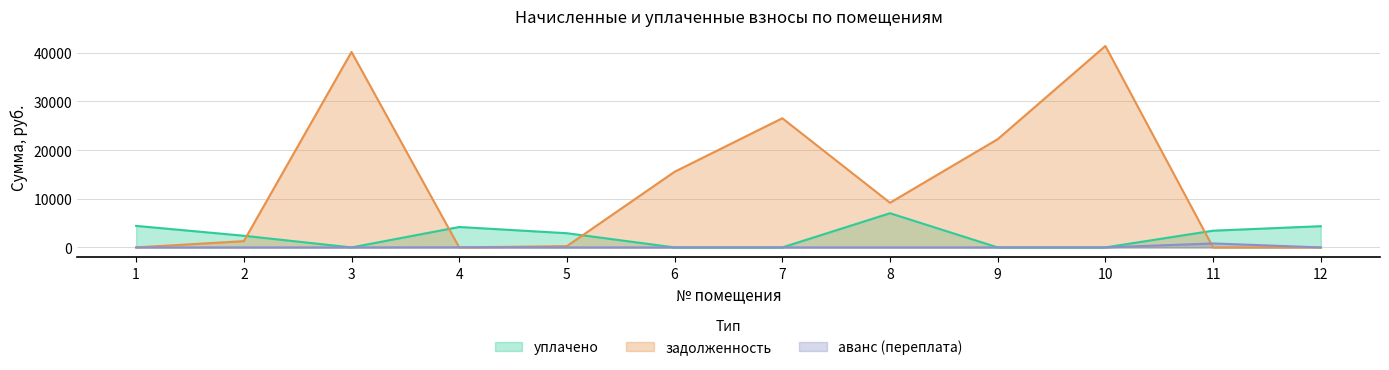

List the series in order of their overall mean, lowest first.

аванс (переплата), уплачено, задолженность